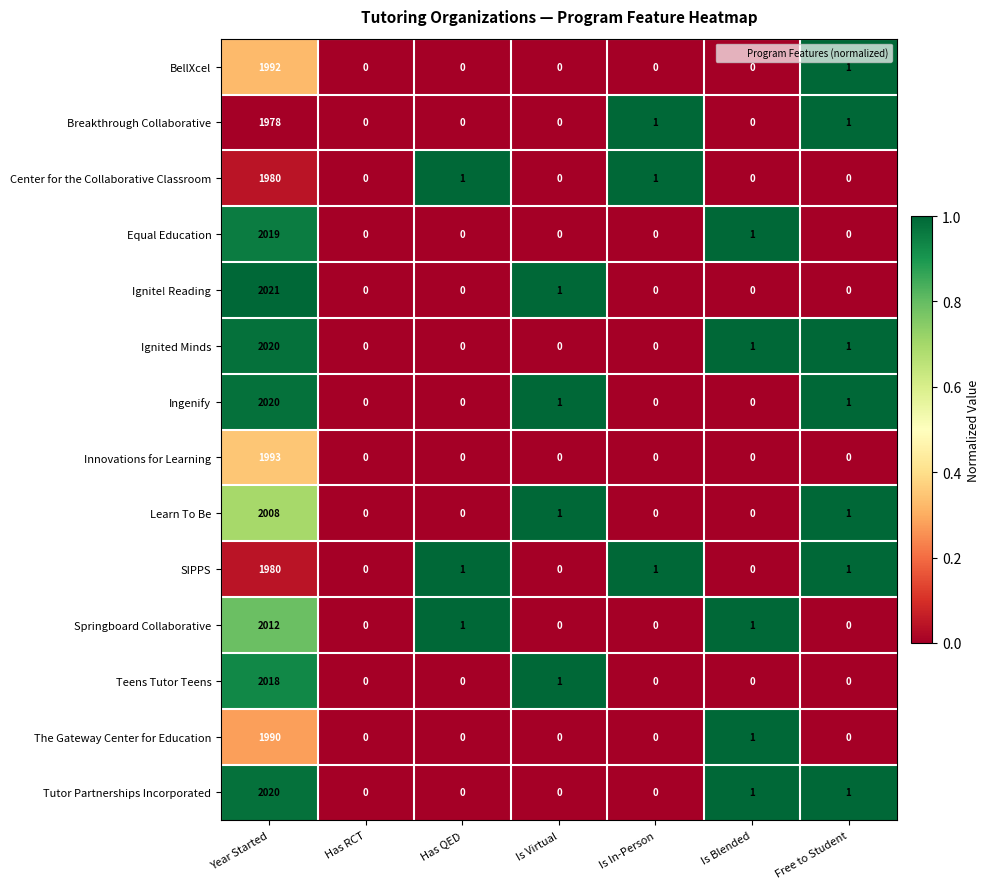

What is the total value across all series at Year Started?

28051